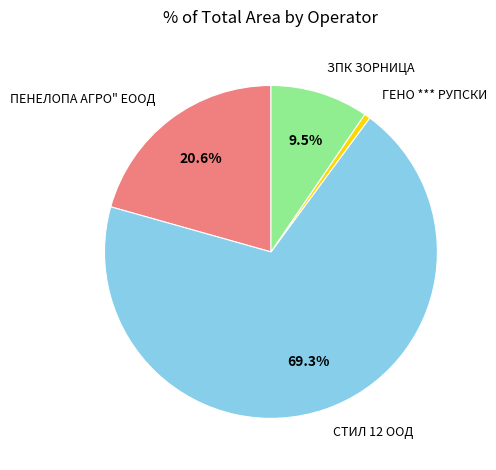

Does any single category account for the majority?

Yes